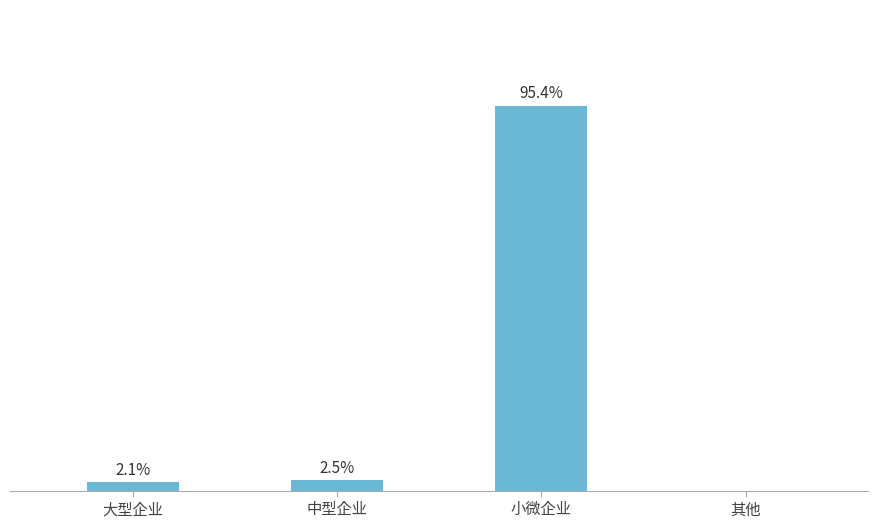

What is the label of the 1st bar from the left?

大型企业